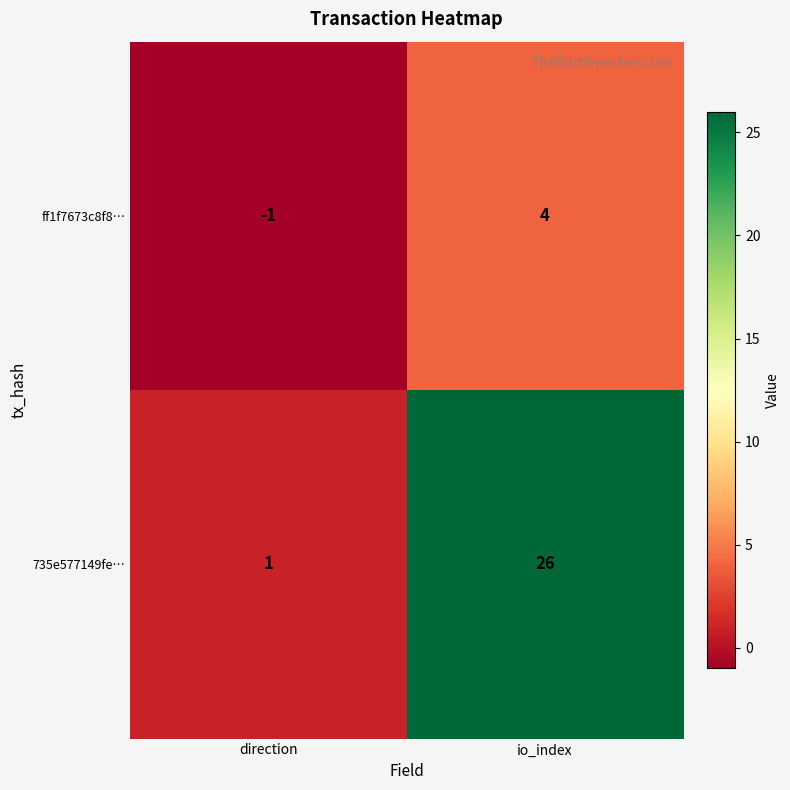

At which label is ff1f7673c8f8… closest to 1?

direction